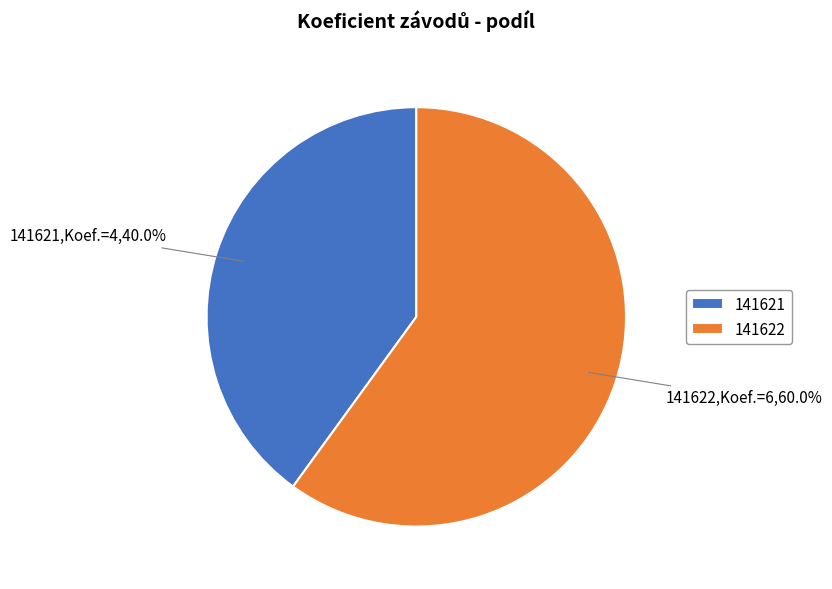

Count the number of slices in the pie.

2